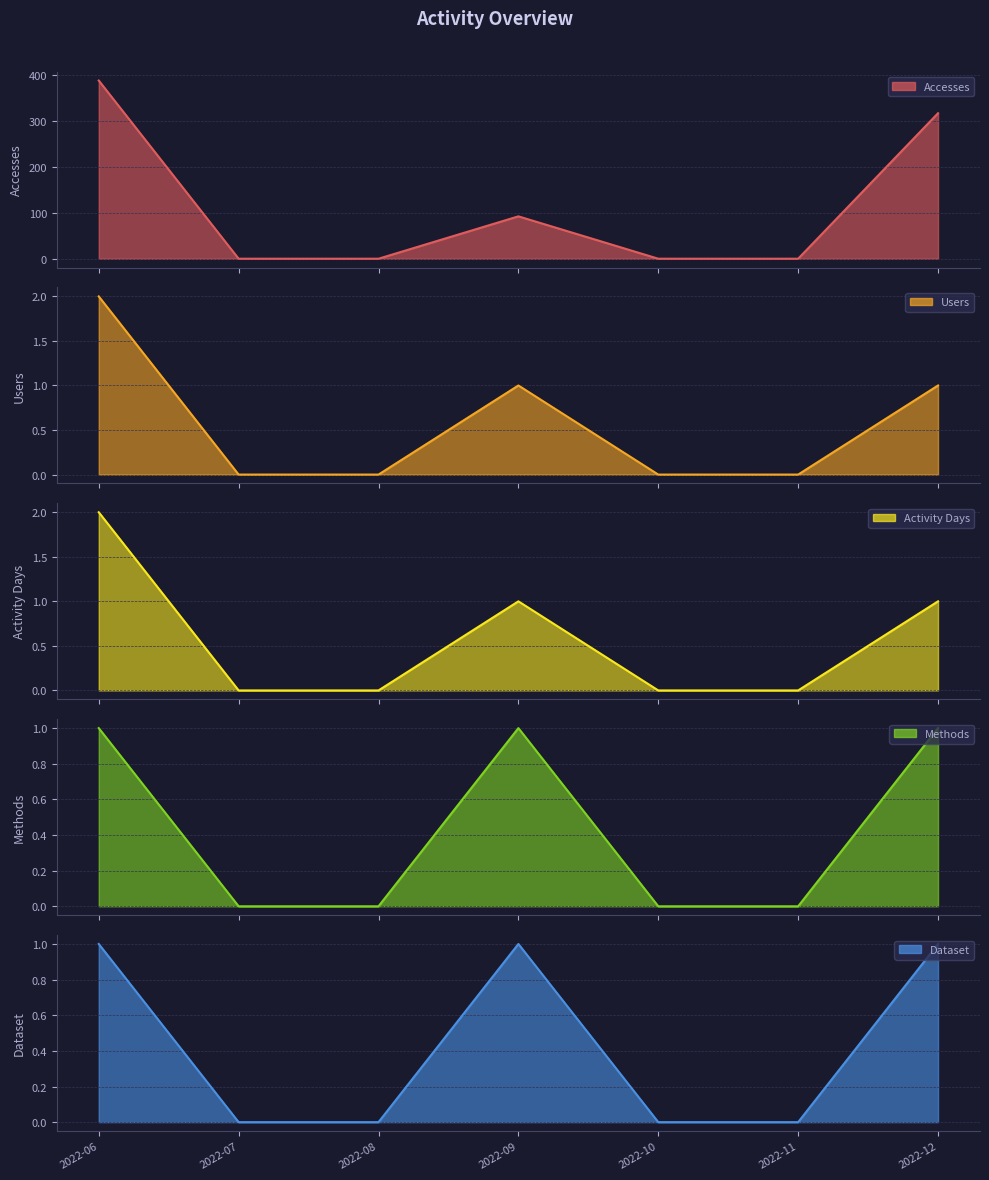

Reading left to right, what are all the values shown in this chart?

Accesses: 387	0	0	92	0	0	316
Users: 2	0	0	1	0	0	1
Activity Days: 2	0	0	1	0	0	1
Methods: 1	0	0	1	0	0	1
Dataset: 1	0	0	1	0	0	1